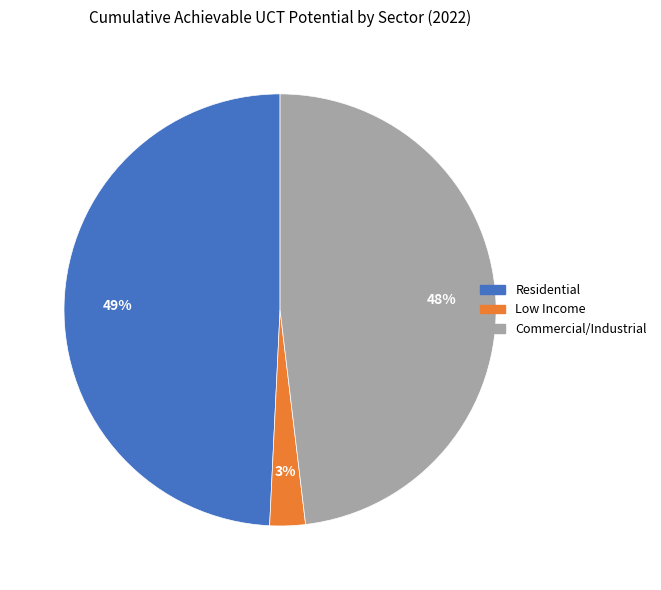

The Commercial/Industrial slice represents 42% of the pie. True or false?

False